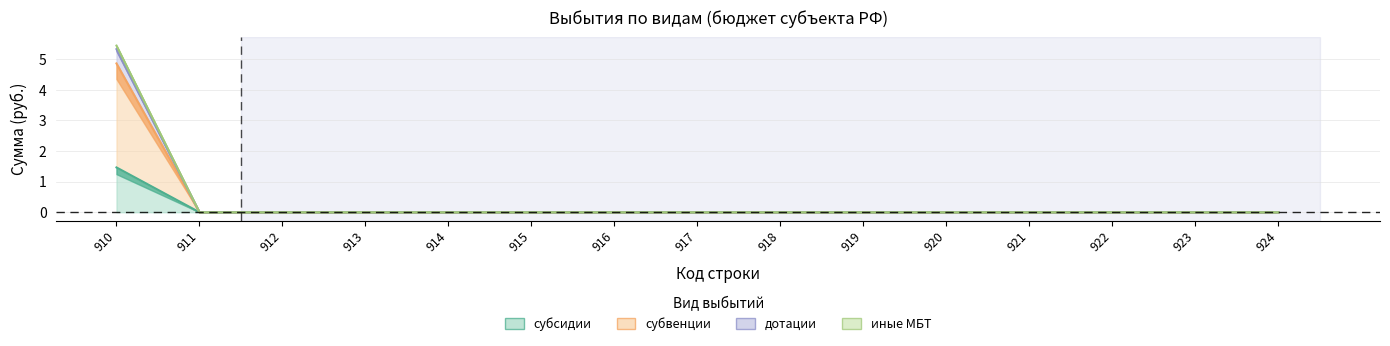

True or false: иные межбюджетные трансферты and субвенции cross at least once.

False